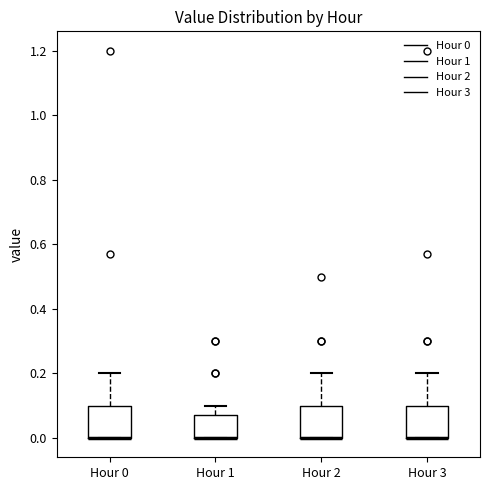

Reading left to right, transcribe this box plot: for each box, give where its median line is, the range the box spans, and where its two whiskers end, as read against the y-axis. The values are not printed on the chart, so give them approximately, as read against the axis.

Hour 0: median 0.00 (drawn on the box's lower edge), box 0.00 to 0.10, whiskers 0.00 to 0.20
Hour 1: median 0.00 (drawn on the box's lower edge), box 0.00 to 0.08, whiskers 0.00 to 0.10
Hour 2: median 0.00 (drawn on the box's lower edge), box 0.00 to 0.10, whiskers 0.00 to 0.20
Hour 3: median 0.00 (drawn on the box's lower edge), box 0.00 to 0.10, whiskers 0.00 to 0.20